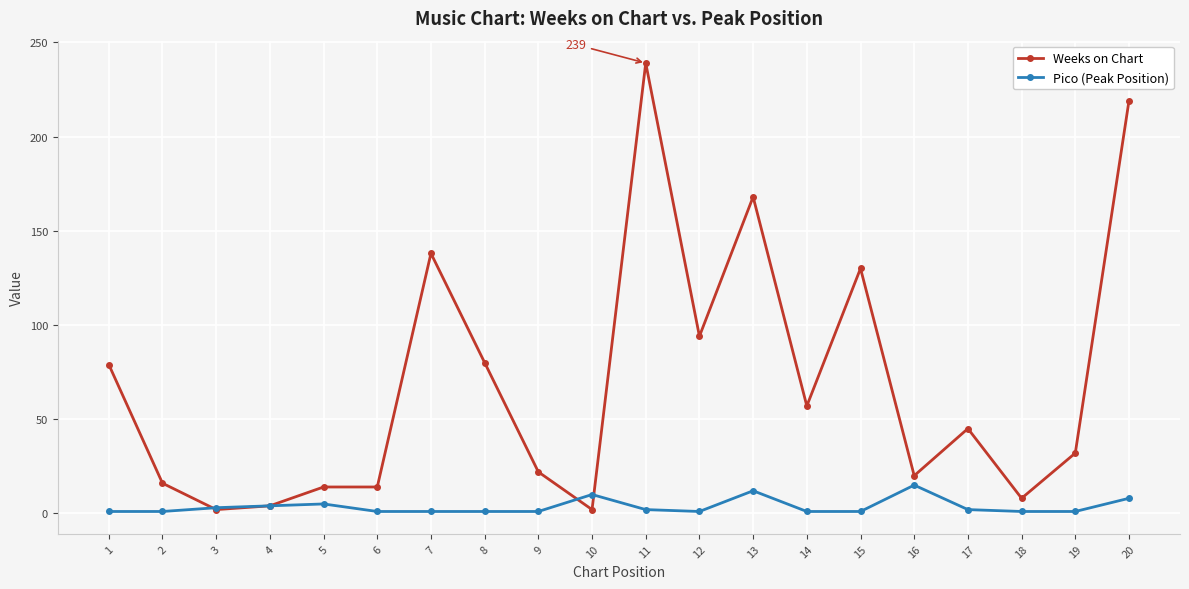

What is the difference between the highest and lowest values at 13?

156